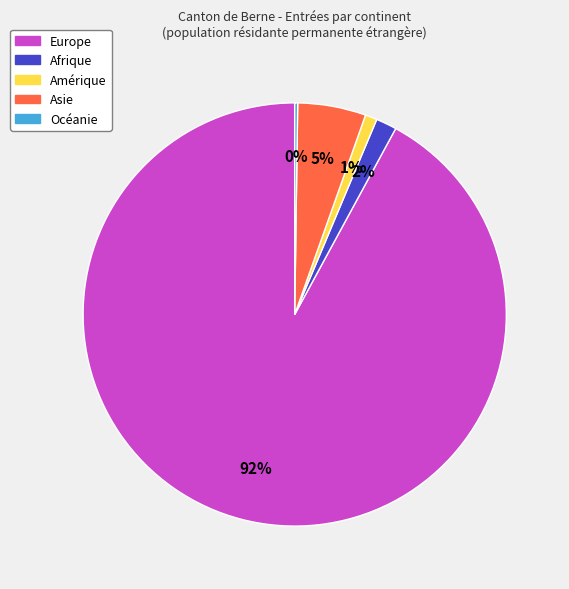

To the nearest percent, what is the combined percentage of Asie and Europe?

97%